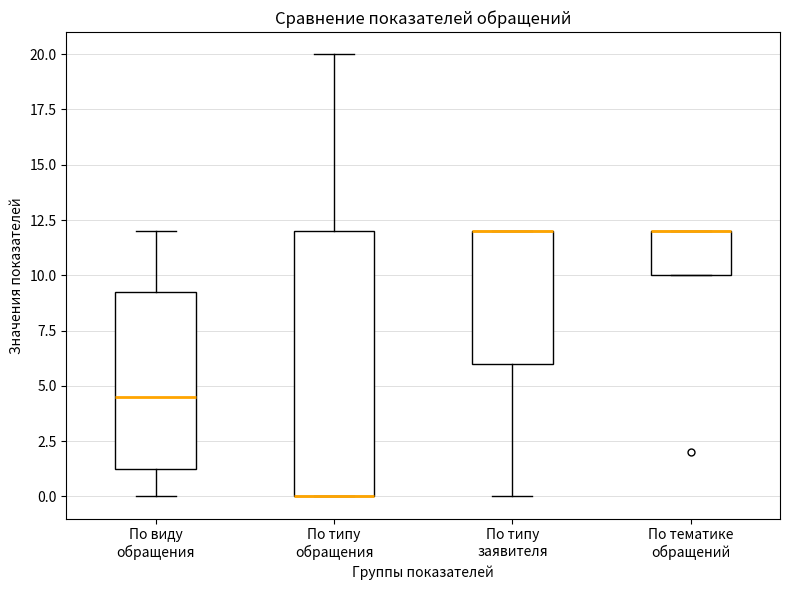

Reading left to right, read every box against the y-axis: the position of its median line, the range the box covers, and the ends of its whiskers. The values are not printed on the chart, so give them approximately, as read against the axis.

По виду обращения: median 4.5, box 1.5 to 9.5, whiskers 0.0 to 12.0
По типу обращения: median 0.0 (drawn on the box's lower edge), box 0.0 to 12.0, whiskers 0.0 to 20.0
По типу заявителя: median 12.0 (drawn on the box's upper edge), box 6.0 to 12.0, whiskers 0.0 to 12.0
По тематике обращений: median 12.0 (drawn on the box's upper edge), box 10.0 to 12.0, whiskers 10.0 to 12.0